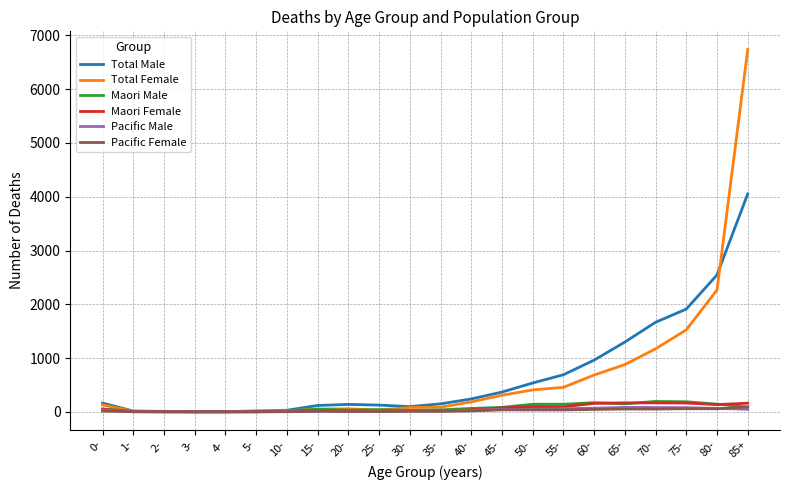

Is the value of Total Male at 15- greater than the value of Total Female at 70-?

No